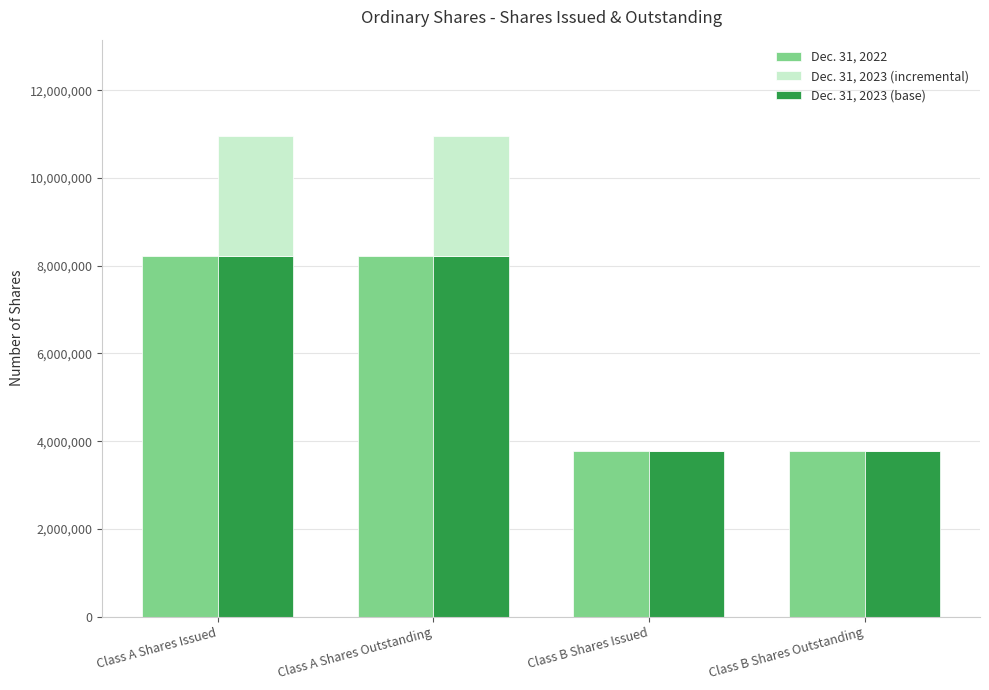

What is the label of the 3rd bar from the right?

Class A Shares Outstanding